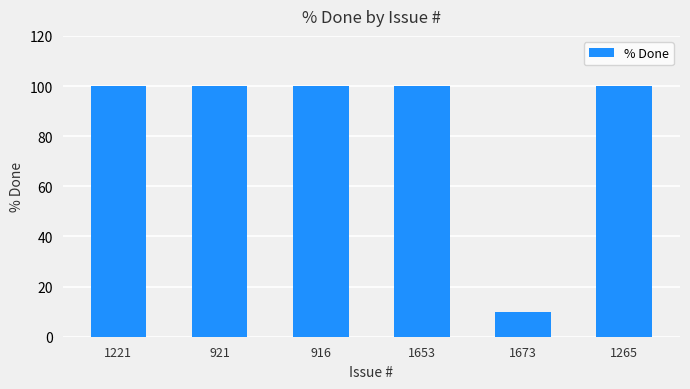

What is the smallest value displayed?

10